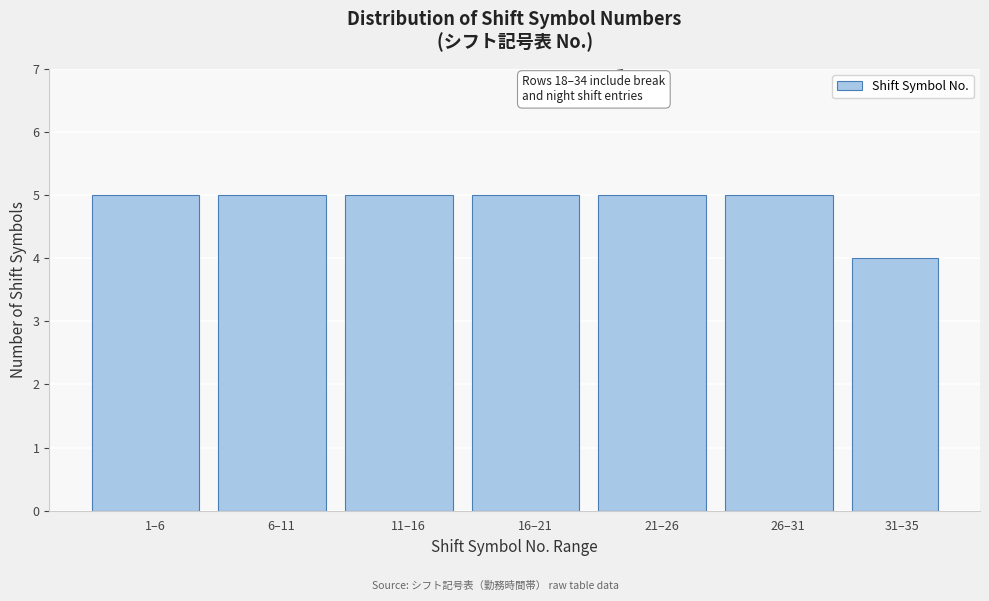

Reading left to right, transcribe all the data shown in this chart.

1–6=5	6–11=5	11–16=5	16–21=5	21–26=5	26–31=5	31–35=4